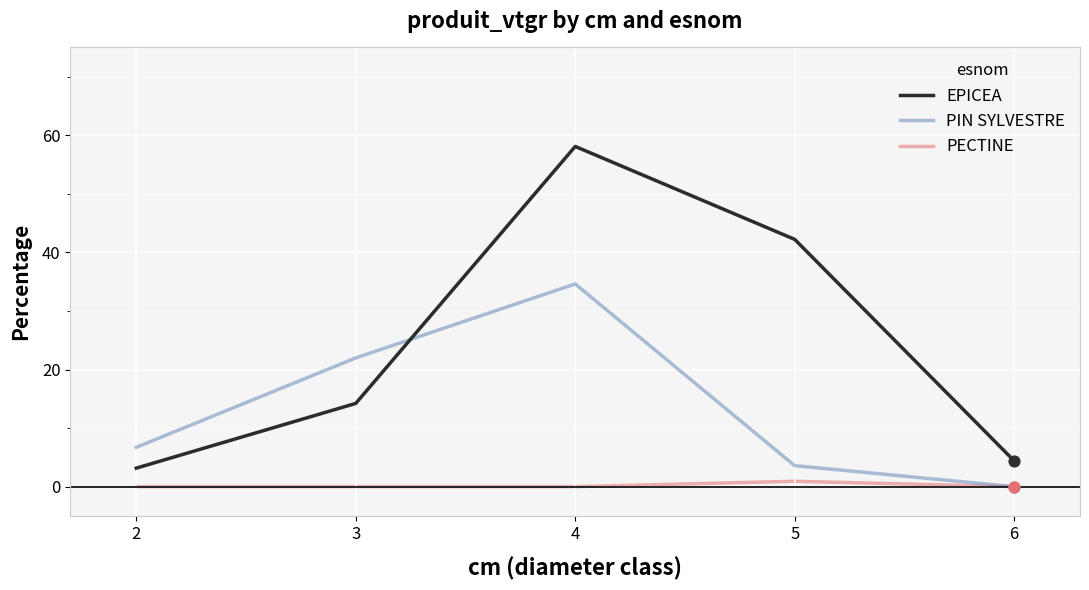

Which series has the largest total across all categories?

EPICEA